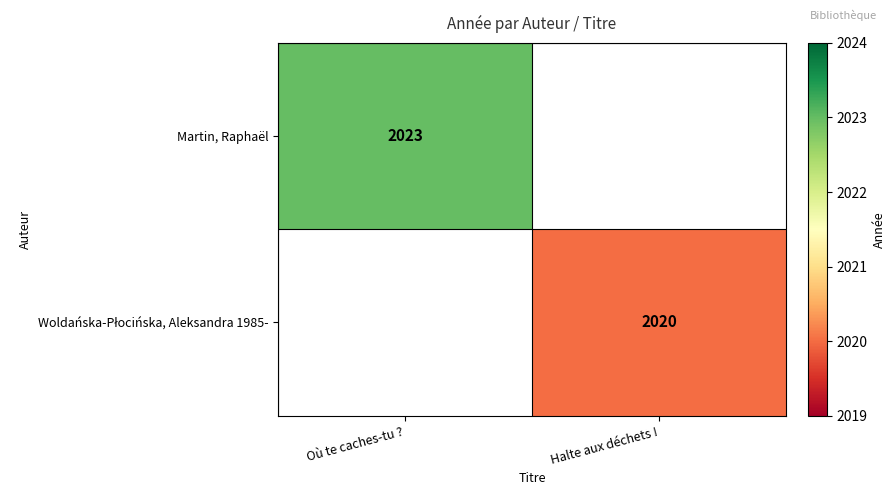

The value of Martin, Raphaël at Où te caches-tu ? is 3586. True or false?

False